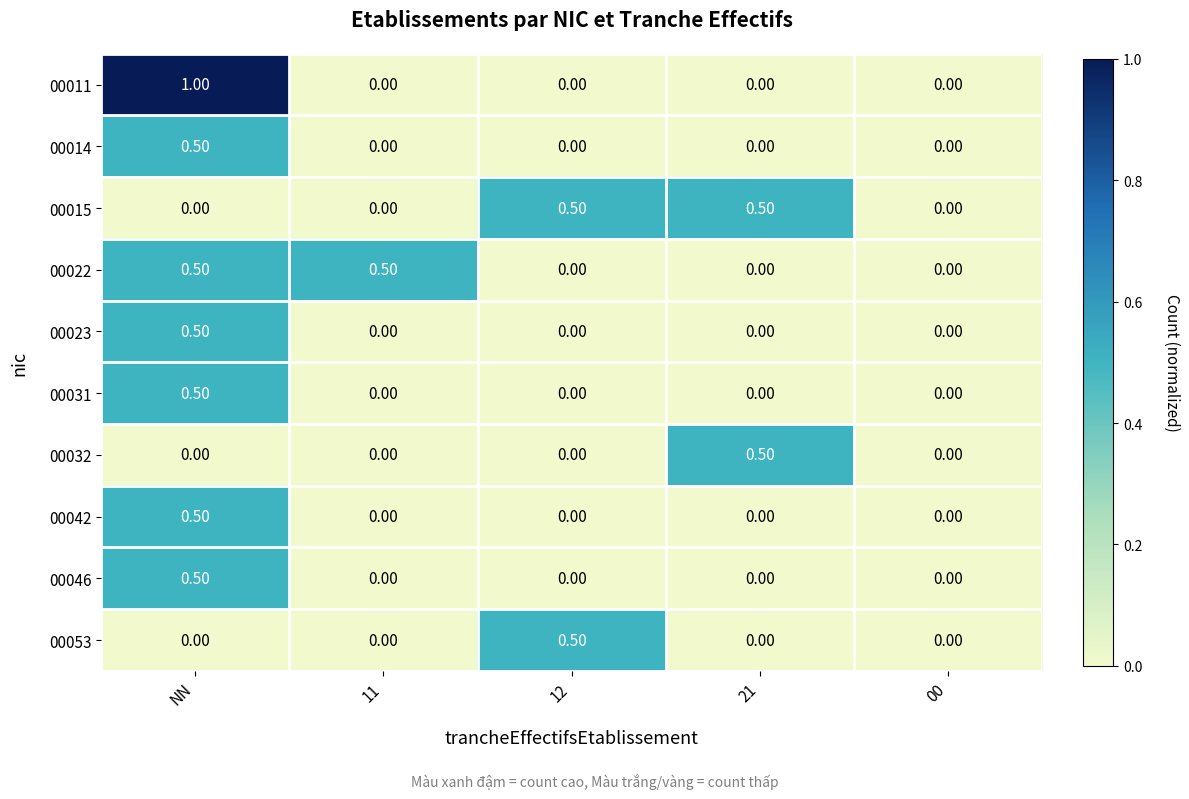

How many categories are shown in the chart?

5